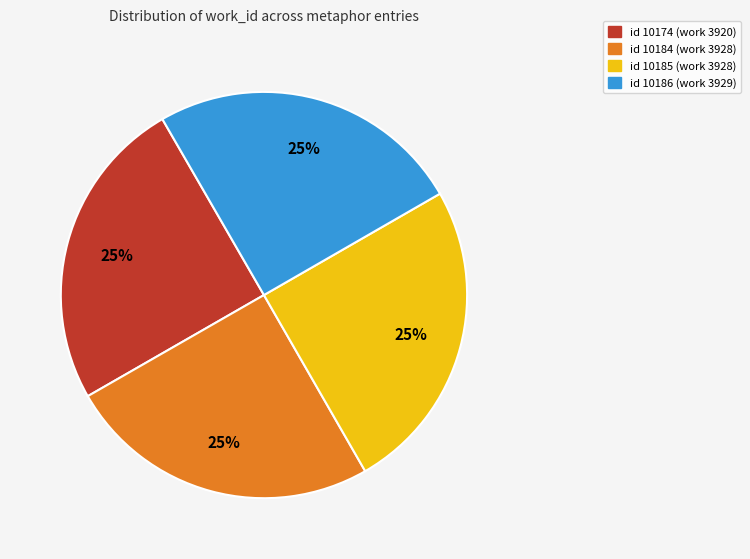

Is there a majority slice in this chart?

No